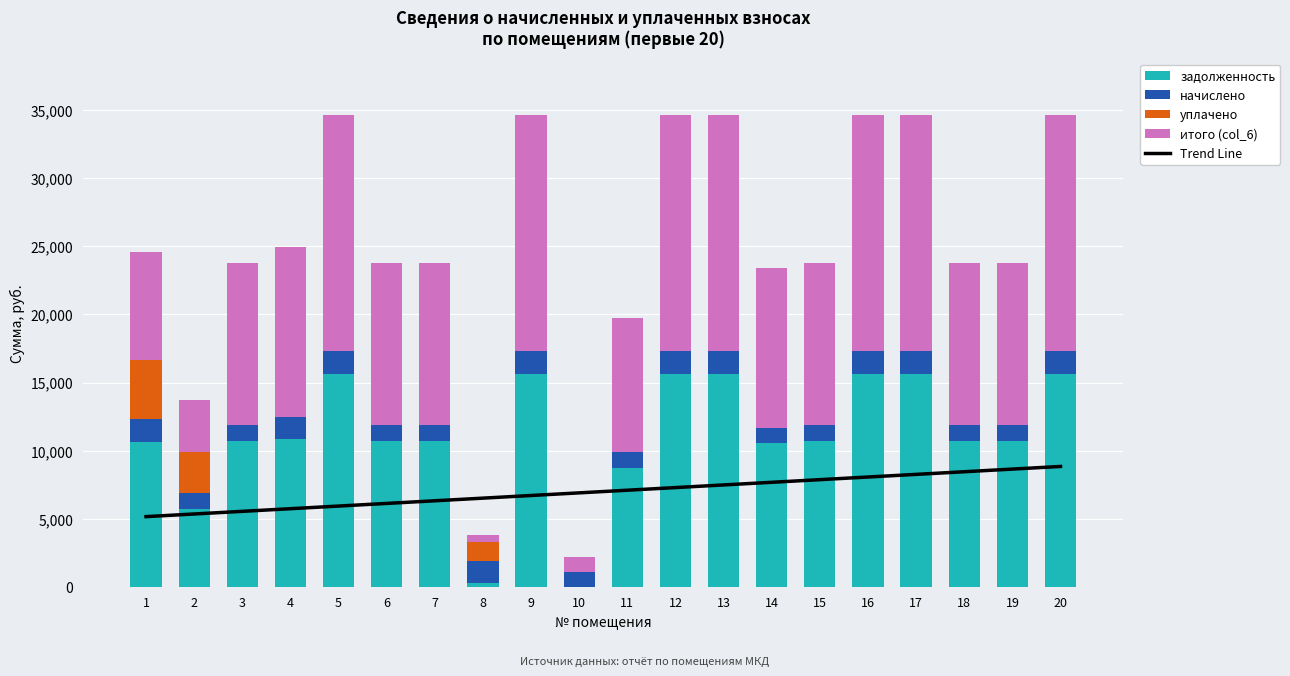

What is the difference between the maximum and minimum values in the задолженность series?

15657.2